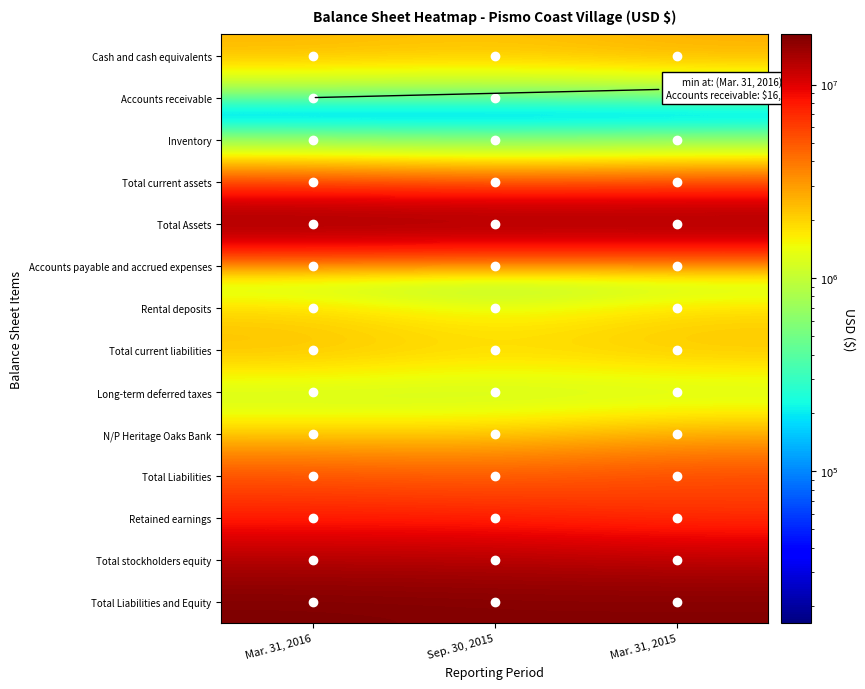

Which label corresponds to the smallest value in the chart?

Mar. 31, 2016